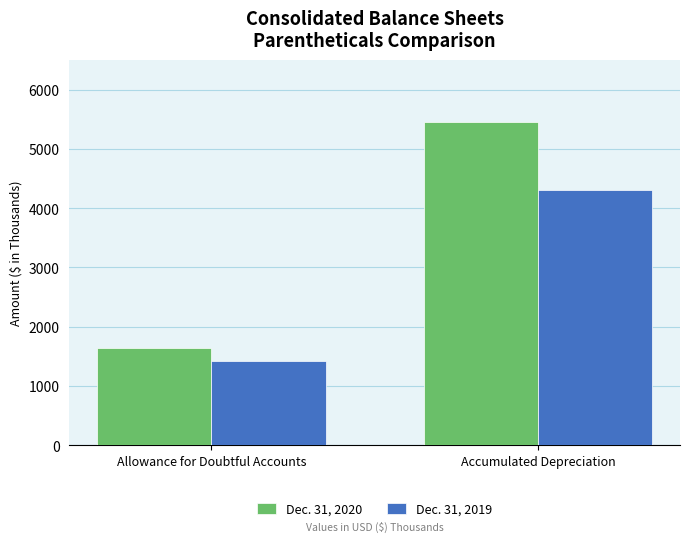

True or false: Dec. 31, 2020 has a value of 1635 at Allowance for Doubtful Accounts.

True